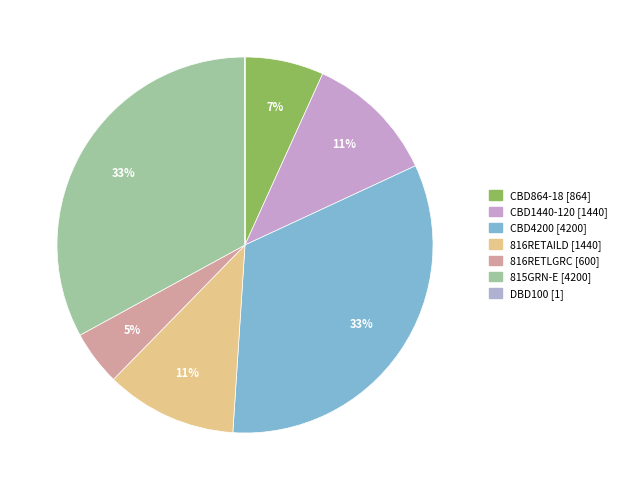

Which category has the smallest portion of the pie?

DBD100